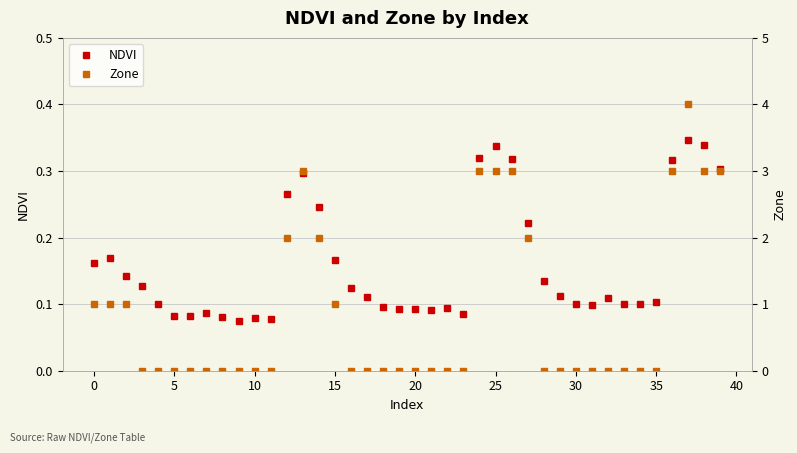

True or false: NDVI and Zone cross at least once.

True